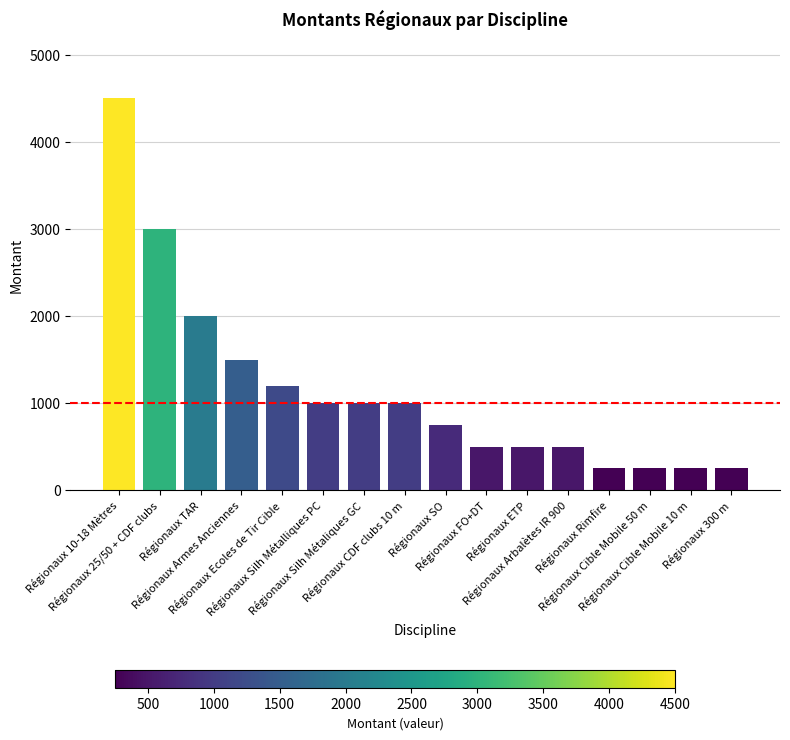

The value at Régionaux 10-18 Mètres is 4500. True or false?

True